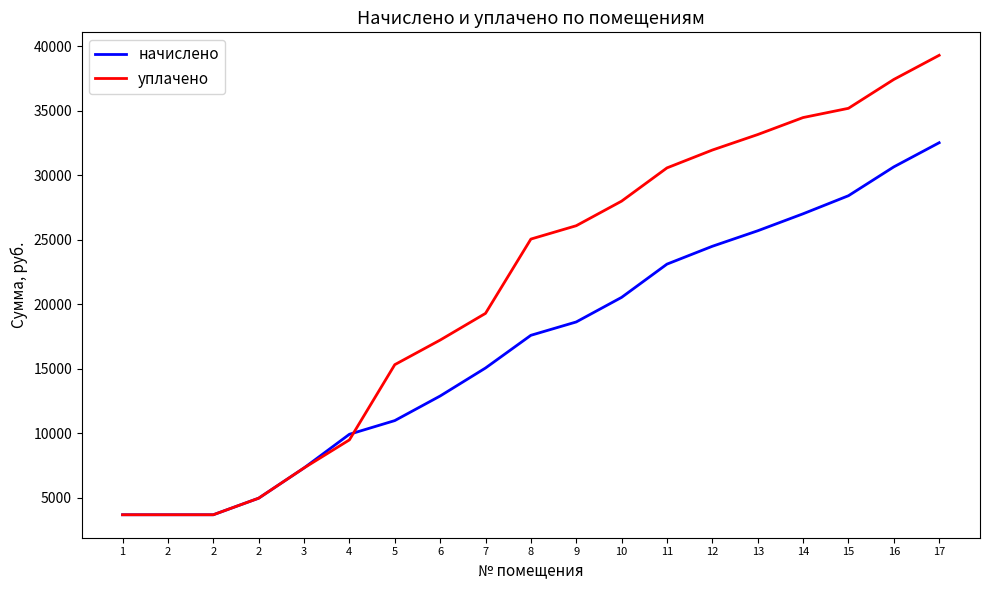

What is the spread (max minus min) of values at 7?

4233.1